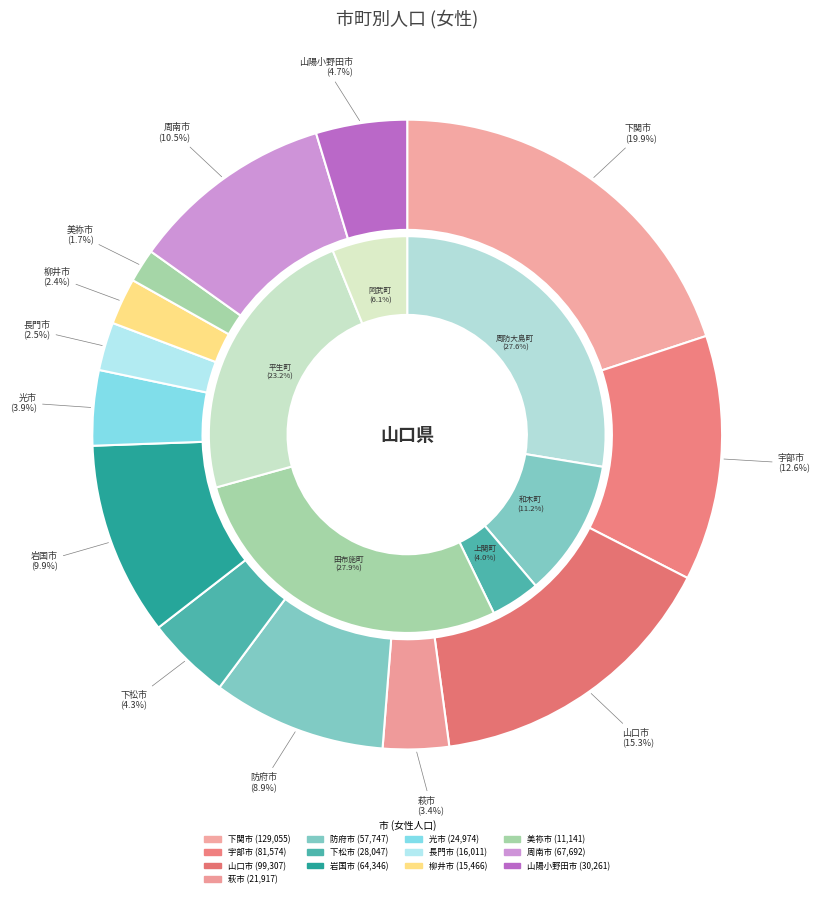

What is the largest slice in the pie chart?

下関市